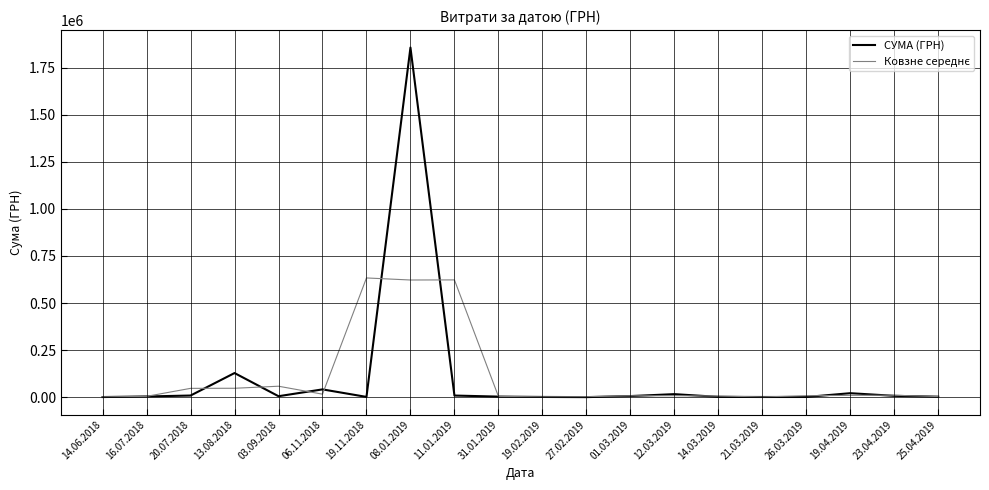

At which category is the sum across all series the highest?

08.01.2019